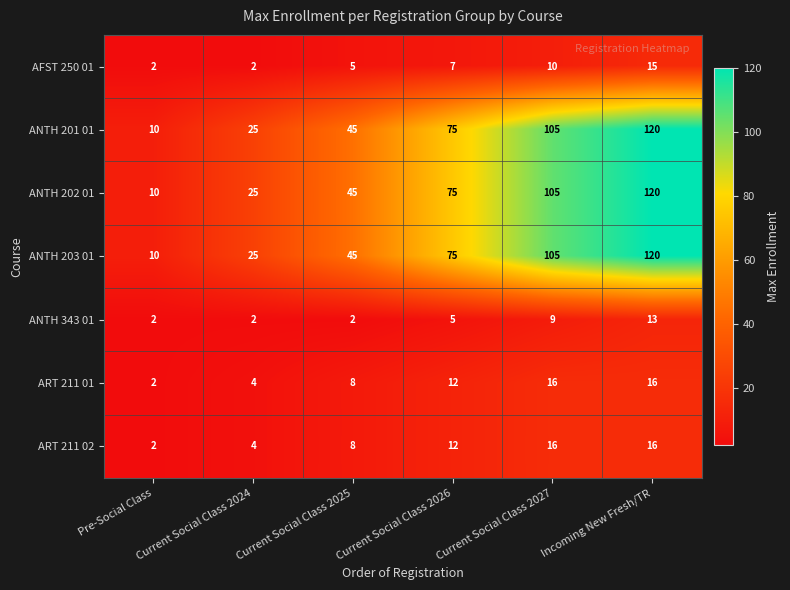

The value of ANTH 202 01 at Current Social Class 2026 is 75. True or false?

True